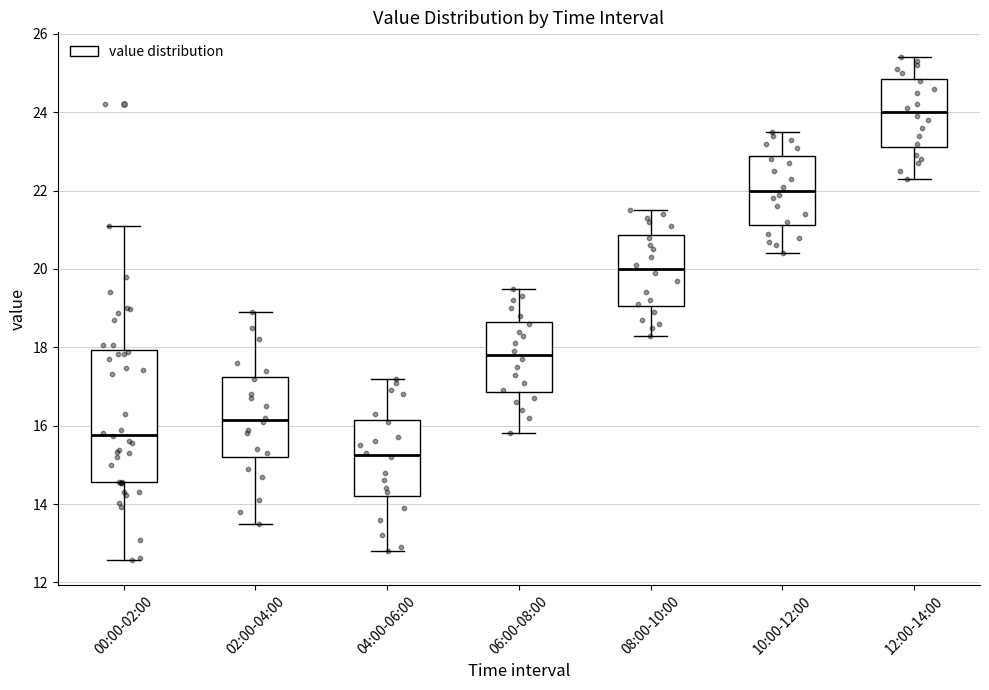

Reading left to right, transcribe this box plot: for each box, give where its median line is, the range the box spans, and where its two whiskers end, as read against the y-axis. The values are not printed on the chart, so give them approximately, as read against the axis.

00:00-02:00: median 15.8, box 14.6 to 18.0, whiskers 12.6 to 21.2
02:00-04:00: median 16.2, box 15.2 to 17.2, whiskers 13.6 to 19.0
04:00-06:00: median 15.2, box 14.2 to 16.2, whiskers 12.8 to 17.2
06:00-08:00: median 17.8, box 16.8 to 18.6, whiskers 15.8 to 19.6
08:00-10:00: median 20.0, box 19.0 to 20.8, whiskers 18.4 to 21.6
10:00-12:00: median 22.0, box 21.2 to 22.8, whiskers 20.4 to 23.6
12:00-14:00: median 24.0, box 23.2 to 24.8, whiskers 22.4 to 25.4